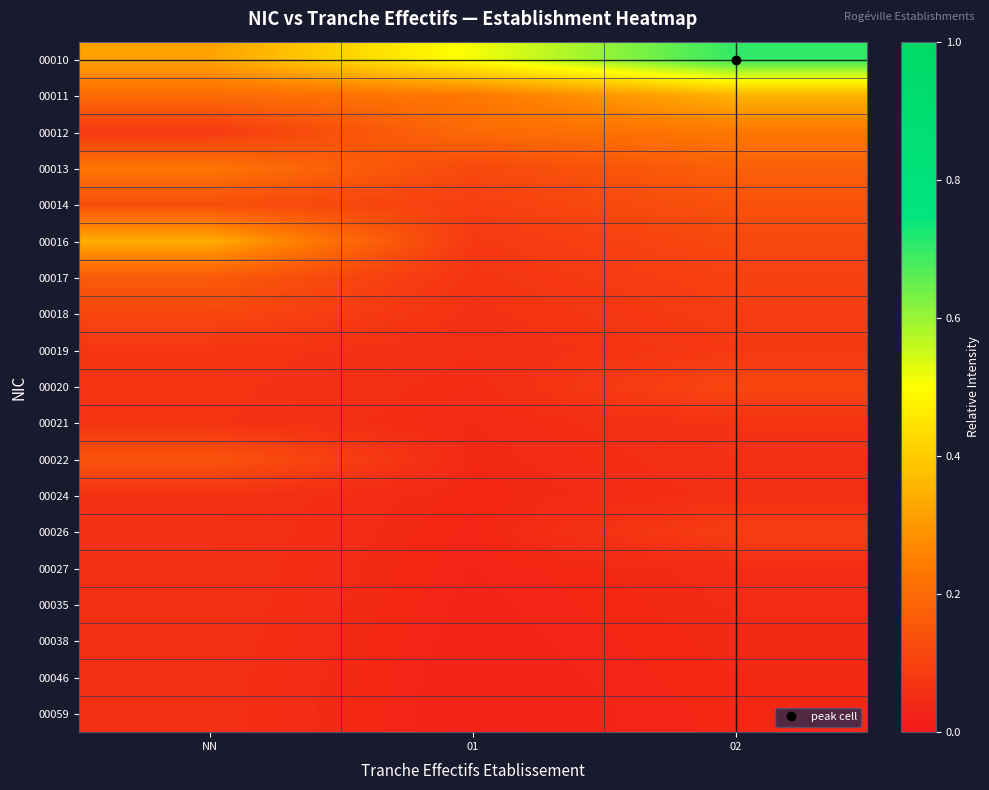

Reading left to right, what are all the values shown in this chart?

00010: NN=0.3	01=0.5	02=0.7
00011: NN=0.2	01=0.2	02=0.4
00012: NN=0.1	01=0.2	02=0.2
00013: NN=0.2	01=0.1	02=0.2
00014: NN=0.1	01=0.1	02=0.1
00016: NN=0.3	01=0.1	02=0.1
00017: NN=0.2	01=0.1	02=0.1
00018: NN=0.1	01=0.1	02=0.1
00019: NN=0.1	01=0.1	02=0.1
00020: NN=0.1	01=0.0	02=0.1
00021: NN=0.1	01=0.0	02=0.1
00022: NN=0.1	01=0.0	02=0.1
00024: NN=0.1	01=0.0	02=0.1
00026: NN=0.1	01=0.0	02=0.1
00027: NN=0.1	01=0.0	02=0.0
00035: NN=0.1	01=0.0	02=0.0
00038: NN=0.1	01=0.0	02=0.0
00046: NN=0.1	01=0.0	02=0.0
00059: NN=0.1	01=0.0	02=0.0